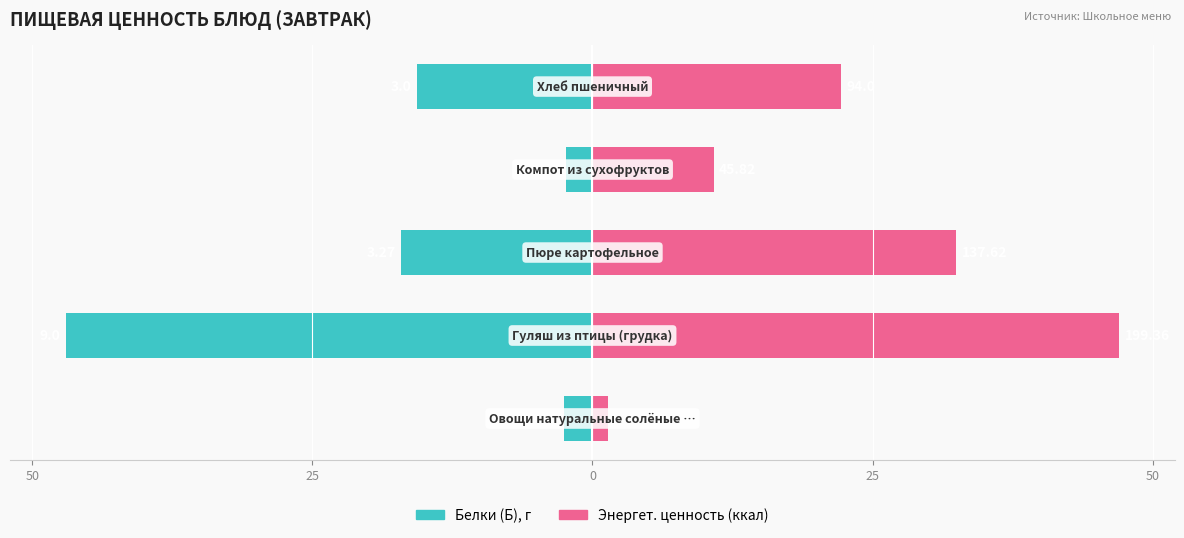

Does the chart contain any negative values?

Yes